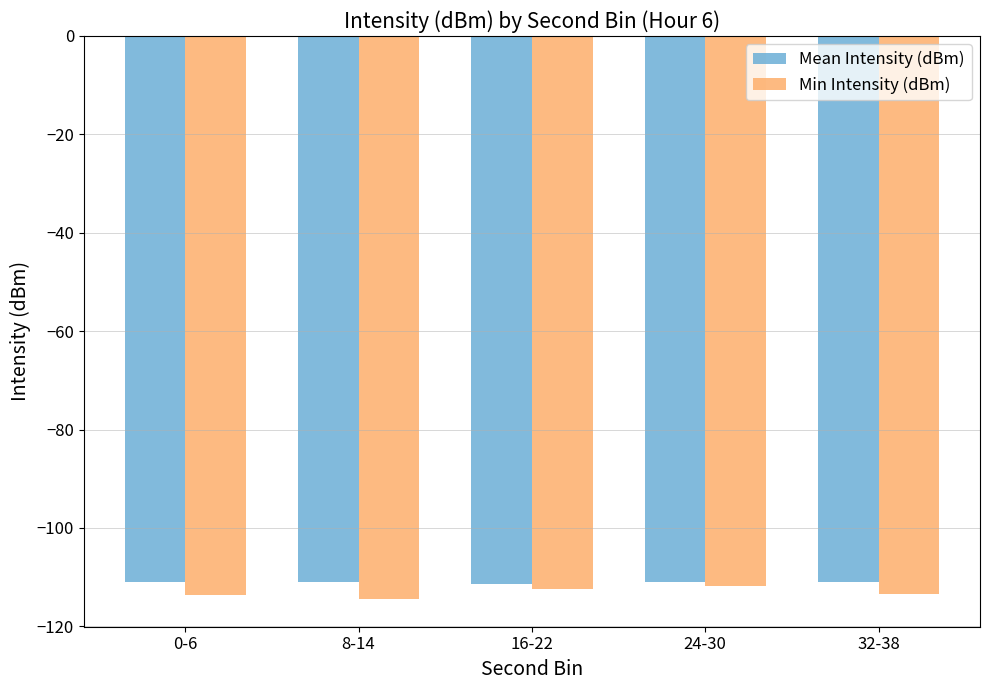

The value of Min Intensity (dBm) at 16-22 is -112.4. True or false?

True